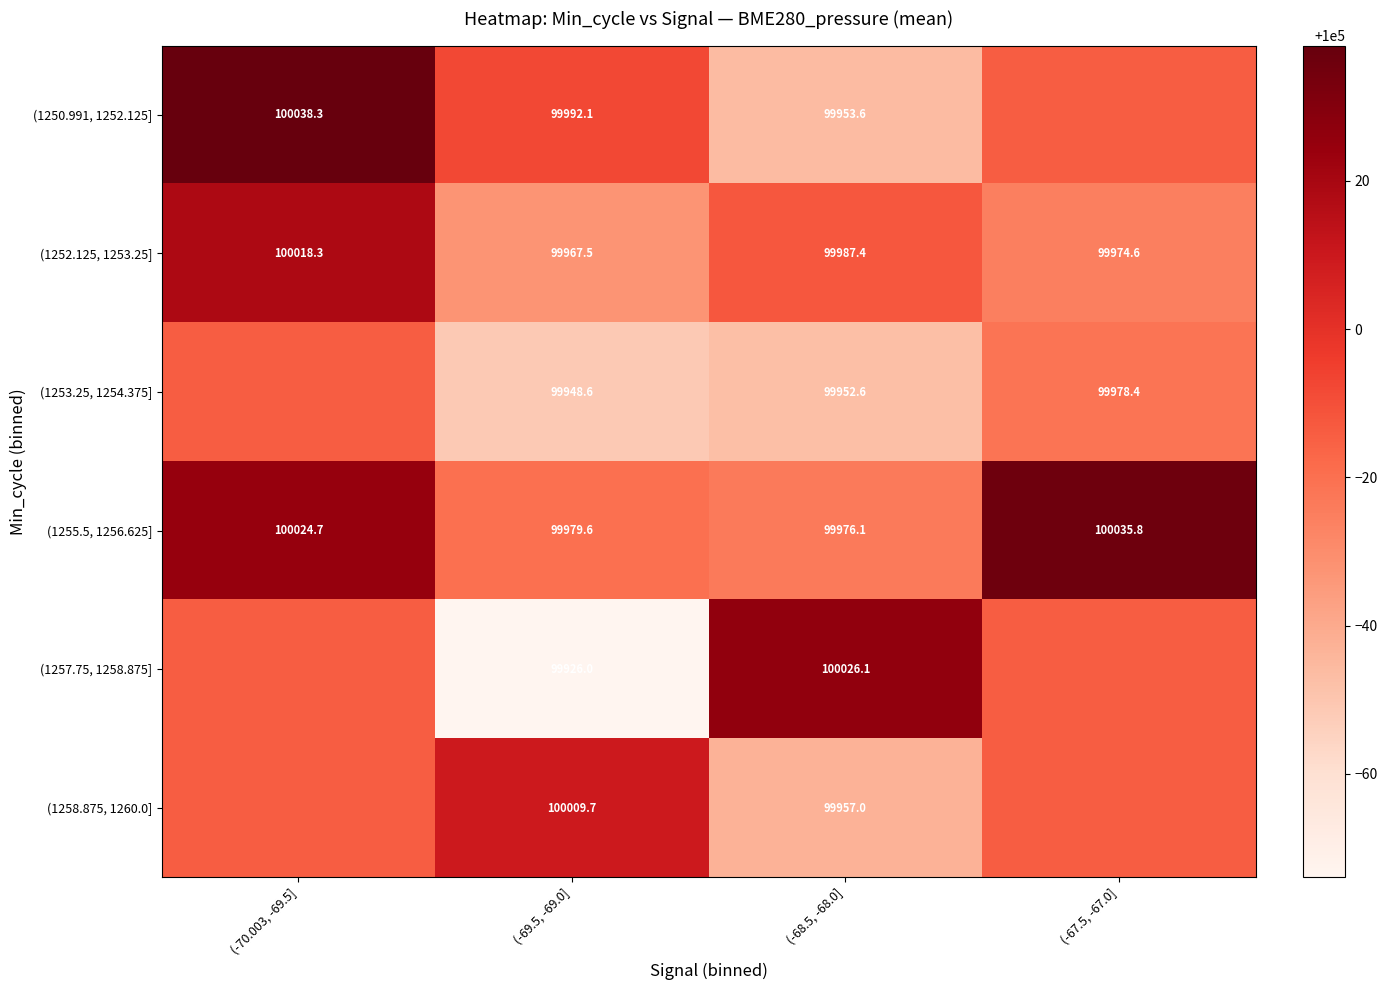

The (1258.875, 1260.0] series shows 99985.9 at (-70.003, -69.5]. True or false?

True